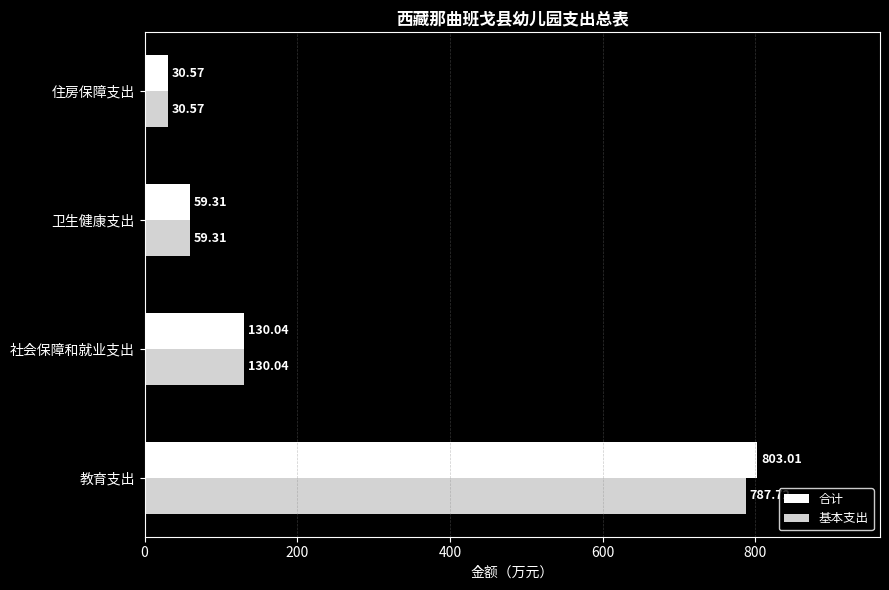

Is the value of 合计 at 住房保障支出 greater than the value of 基本支出 at 教育支出?

No